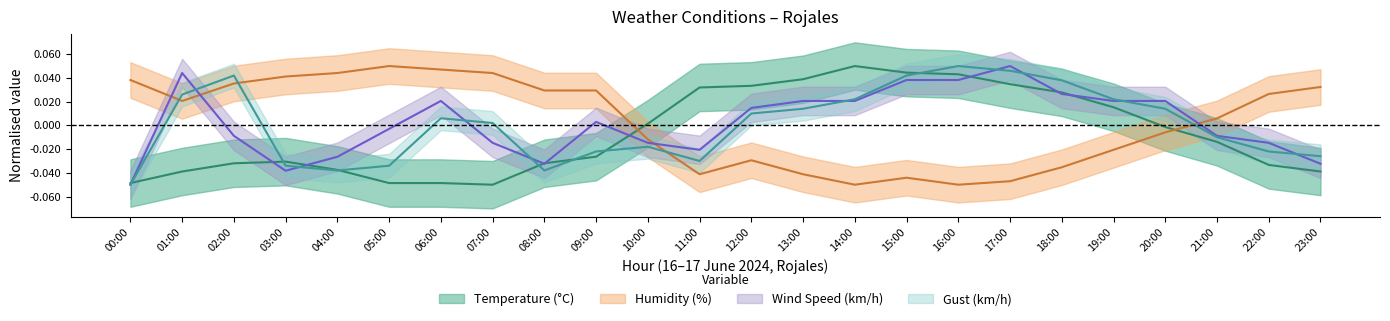

What is the smallest value displayed?

-0.1